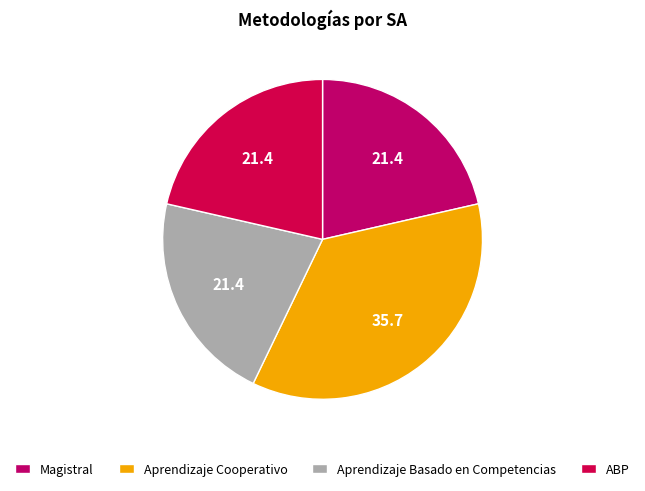

Count the number of slices in the pie.

4